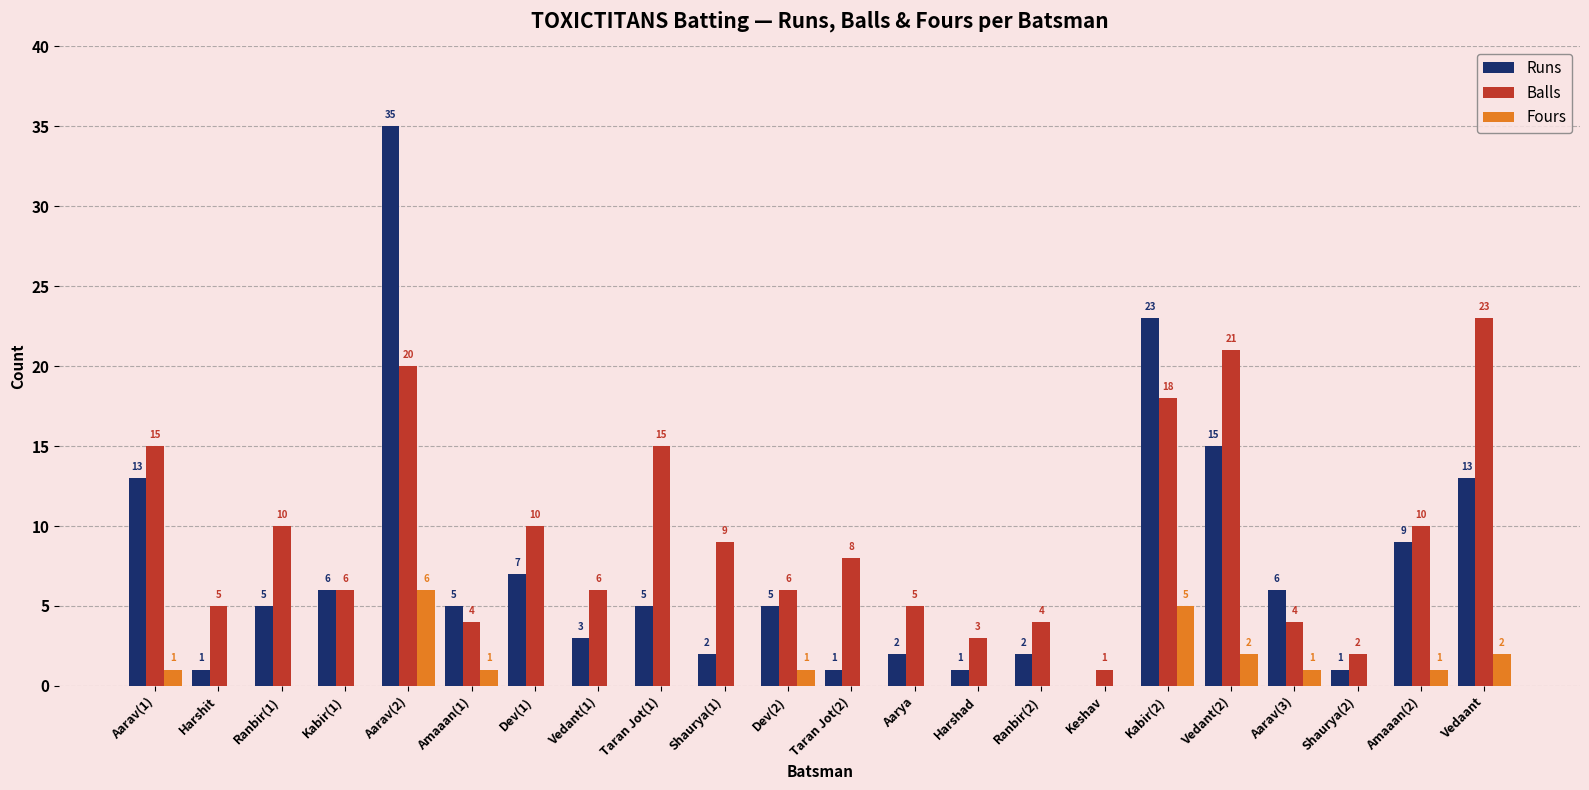

Between Taran Jot(2) and Aarav(3), which series saw the biggest shift?

Runs